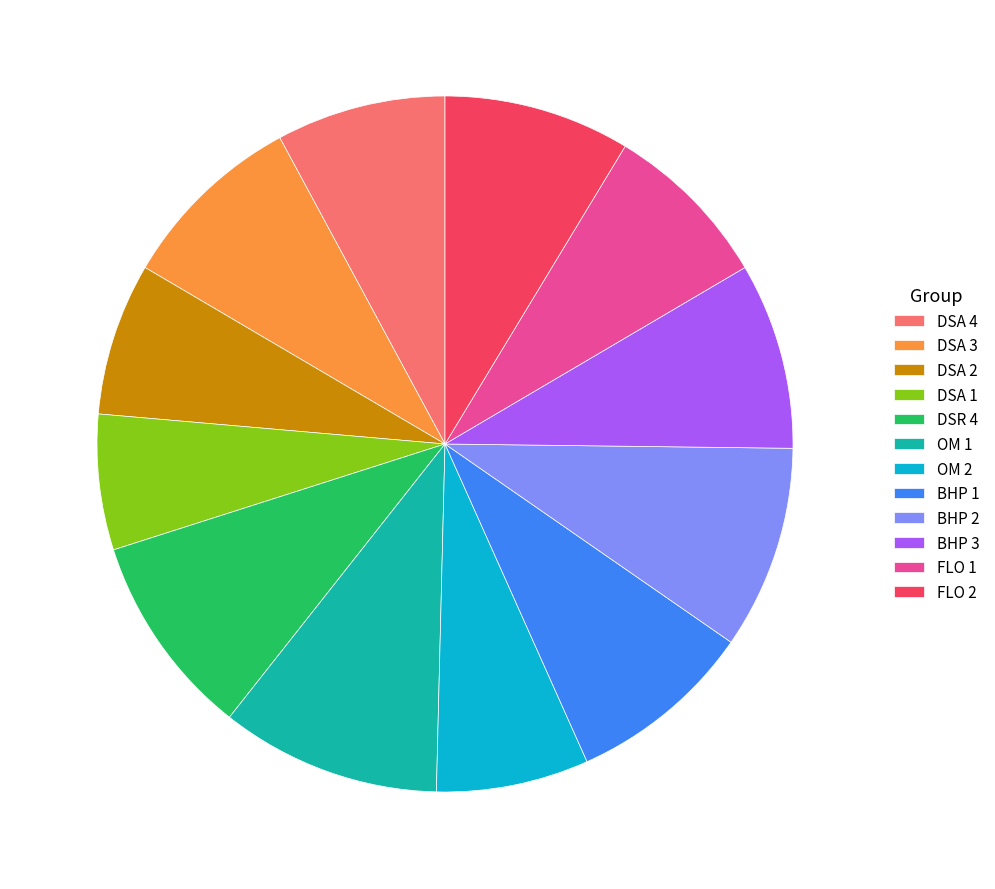

Approximately how many times larger is the value at DSA 4 compared to FLO 2?

0.9